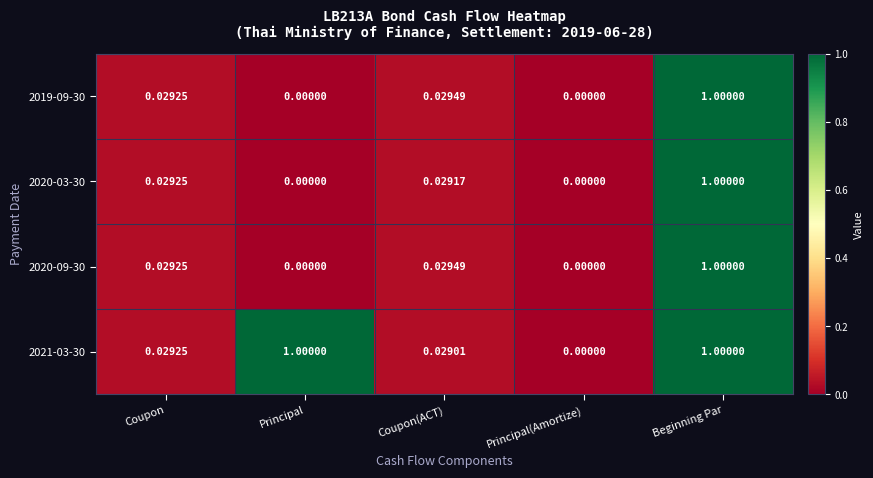

At which category is the sum across all series the highest?

Beginning Par